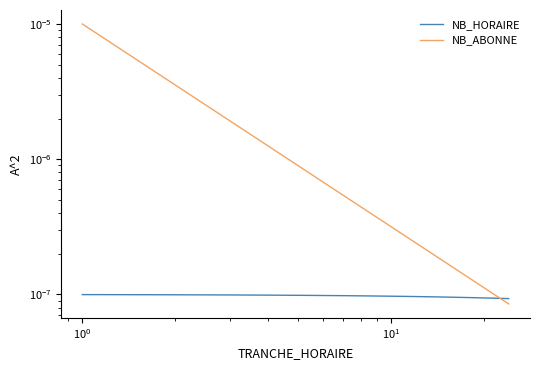

List the series in order of their peak value, highest first.

NB_ABONNE, NB_HORAIRE